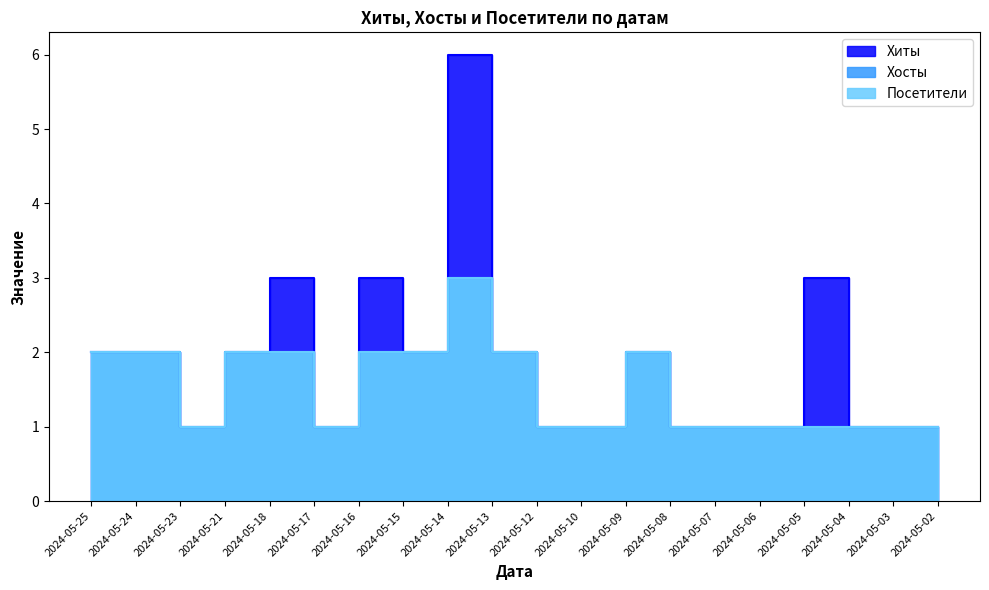

Reading right to left, list all the values displayed in this chart.

Хиты: 2024-05-02=1	2024-05-03=1	2024-05-04=1	2024-05-05=3	2024-05-06=1	2024-05-07=1	2024-05-08=1	2024-05-09=2	2024-05-10=1	2024-05-12=1	2024-05-13=2	2024-05-14=6	2024-05-15=2	2024-05-16=3	2024-05-17=1	2024-05-18=3	2024-05-21=2	2024-05-23=1	2024-05-24=2	2024-05-25=2
Хосты: 2024-05-02=1	2024-05-03=1	2024-05-04=1	2024-05-05=1	2024-05-06=1	2024-05-07=1	2024-05-08=1	2024-05-09=2	2024-05-10=1	2024-05-12=1	2024-05-13=2	2024-05-14=3	2024-05-15=2	2024-05-16=2	2024-05-17=1	2024-05-18=2	2024-05-21=2	2024-05-23=1	2024-05-24=2	2024-05-25=2
Посетители: 2024-05-02=1	2024-05-03=1	2024-05-04=1	2024-05-05=1	2024-05-06=1	2024-05-07=1	2024-05-08=1	2024-05-09=2	2024-05-10=1	2024-05-12=1	2024-05-13=2	2024-05-14=3	2024-05-15=2	2024-05-16=2	2024-05-17=1	2024-05-18=2	2024-05-21=2	2024-05-23=1	2024-05-24=2	2024-05-25=2